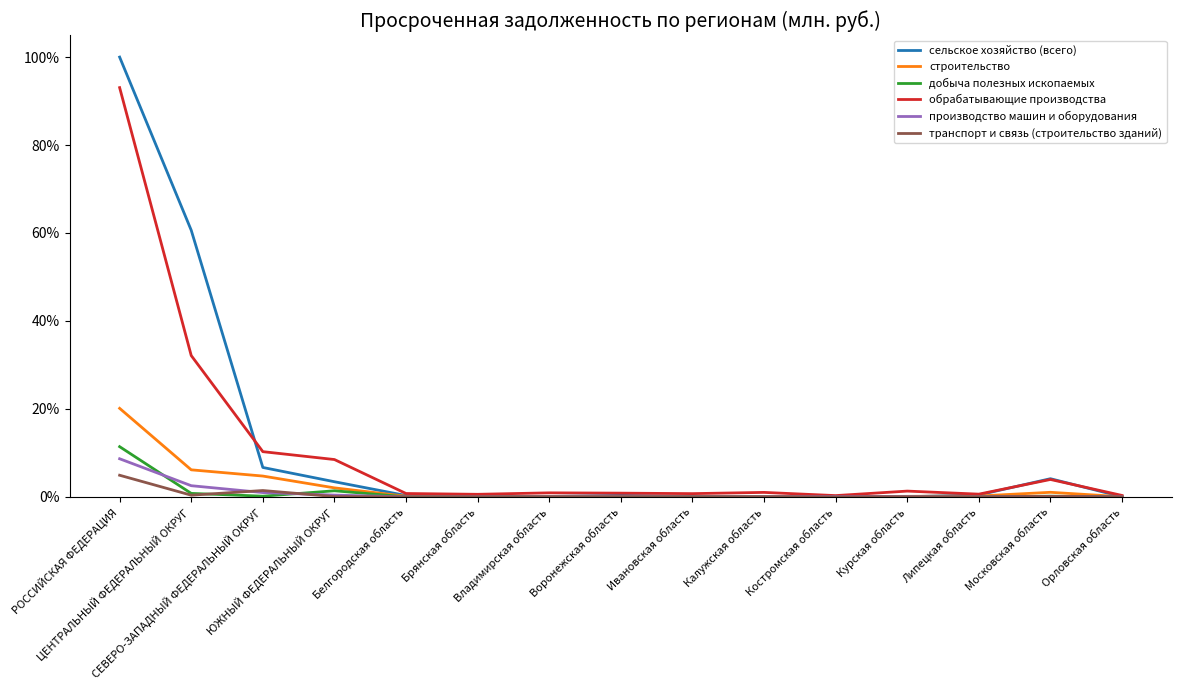

What are all the series names shown in the legend?

сельское хозяйство (всего), строительство, добыча полезных ископаемых, обрабатывающие производства, производство машин и оборудования, транспорт и связь (строительство зданий)